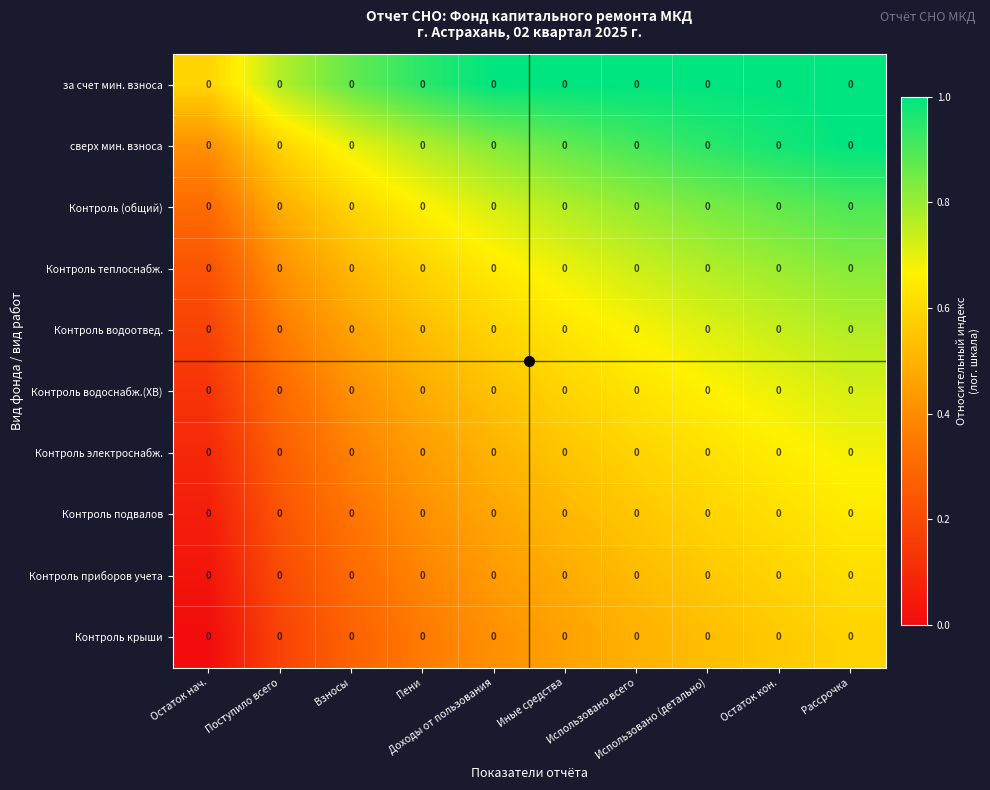

Reading left to right, what are all the values shown in this chart?

за счет мин. взноса: Остаток нач.=0.0	Поступило всего=0.0	Взносы=0.0	Пени=0.0	Доходы от пользования=0.0	Иные средства=0.0	Использовано всего=0.0	Использовано (детально)=0.0	Остаток кон.=0.0	Рассрочка=0.0
сверх мин. взноса: Остаток нач.=0.0	Поступило всего=0.0	Взносы=0.0	Пени=0.0	Доходы от пользования=0.0	Иные средства=0.0	Использовано всего=0.0	Использовано (детально)=0.0	Остаток кон.=0.0	Рассрочка=0.0
Контроль (общий): Остаток нач.=0.0	Поступило всего=0.0	Взносы=0.0	Пени=0.0	Доходы от пользования=0.0	Иные средства=0.0	Использовано всего=0.0	Использовано (детально)=0.0	Остаток кон.=0.0	Рассрочка=0.0
Контроль теплоснабж.: Остаток нач.=0.0	Поступило всего=0.0	Взносы=0.0	Пени=0.0	Доходы от пользования=0.0	Иные средства=0.0	Использовано всего=0.0	Использовано (детально)=0.0	Остаток кон.=0.0	Рассрочка=0.0
Контроль водоотвед.: Остаток нач.=0.0	Поступило всего=0.0	Взносы=0.0	Пени=0.0	Доходы от пользования=0.0	Иные средства=0.0	Использовано всего=0.0	Использовано (детально)=0.0	Остаток кон.=0.0	Рассрочка=0.0
Контроль водоснабж.(ХВ): Остаток нач.=0.0	Поступило всего=0.0	Взносы=0.0	Пени=0.0	Доходы от пользования=0.0	Иные средства=0.0	Использовано всего=0.0	Использовано (детально)=0.0	Остаток кон.=0.0	Рассрочка=0.0
Контроль электроснабж.: Остаток нач.=0.0	Поступило всего=0.0	Взносы=0.0	Пени=0.0	Доходы от пользования=0.0	Иные средства=0.0	Использовано всего=0.0	Использовано (детально)=0.0	Остаток кон.=0.0	Рассрочка=0.0
Контроль подвалов: Остаток нач.=0.0	Поступило всего=0.0	Взносы=0.0	Пени=0.0	Доходы от пользования=0.0	Иные средства=0.0	Использовано всего=0.0	Использовано (детально)=0.0	Остаток кон.=0.0	Рассрочка=0.0
Контроль приборов учета: Остаток нач.=0.0	Поступило всего=0.0	Взносы=0.0	Пени=0.0	Доходы от пользования=0.0	Иные средства=0.0	Использовано всего=0.0	Использовано (детально)=0.0	Остаток кон.=0.0	Рассрочка=0.0
Контроль крыши: Остаток нач.=0.0	Поступило всего=0.0	Взносы=0.0	Пени=0.0	Доходы от пользования=0.0	Иные средства=0.0	Использовано всего=0.0	Использовано (детально)=0.0	Остаток кон.=0.0	Рассрочка=0.0